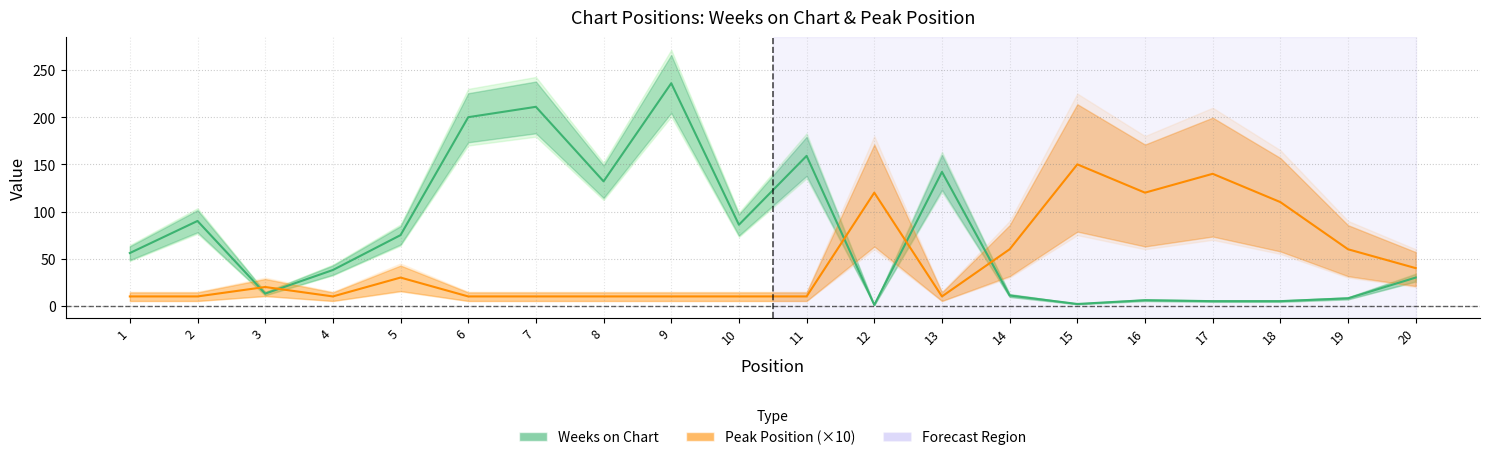

At which category does Weeks on Chart reach its first local peak?

2